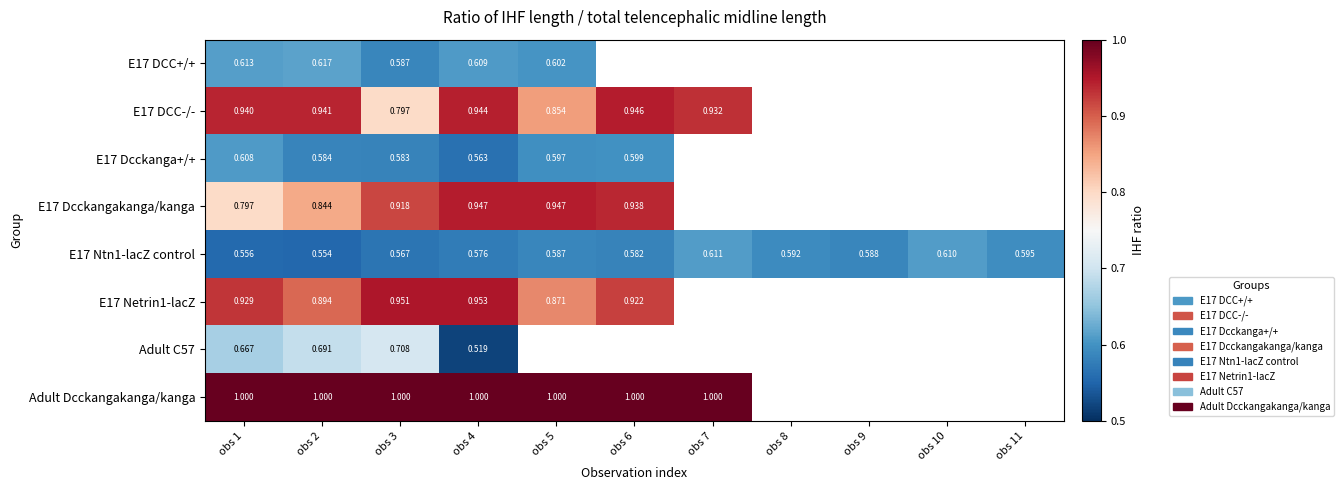

How many values in the E17 Dcckangakanga/kanga series exceed 0?

6